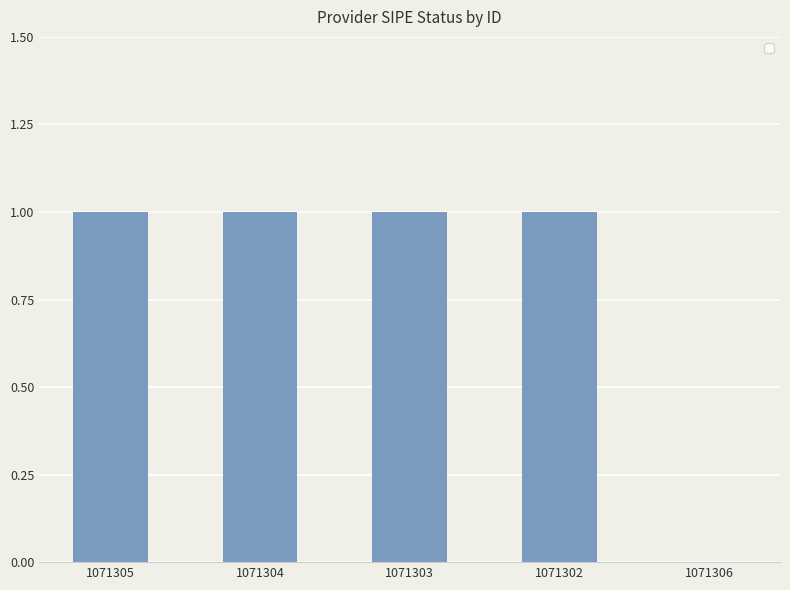

Are the bars horizontal?

No